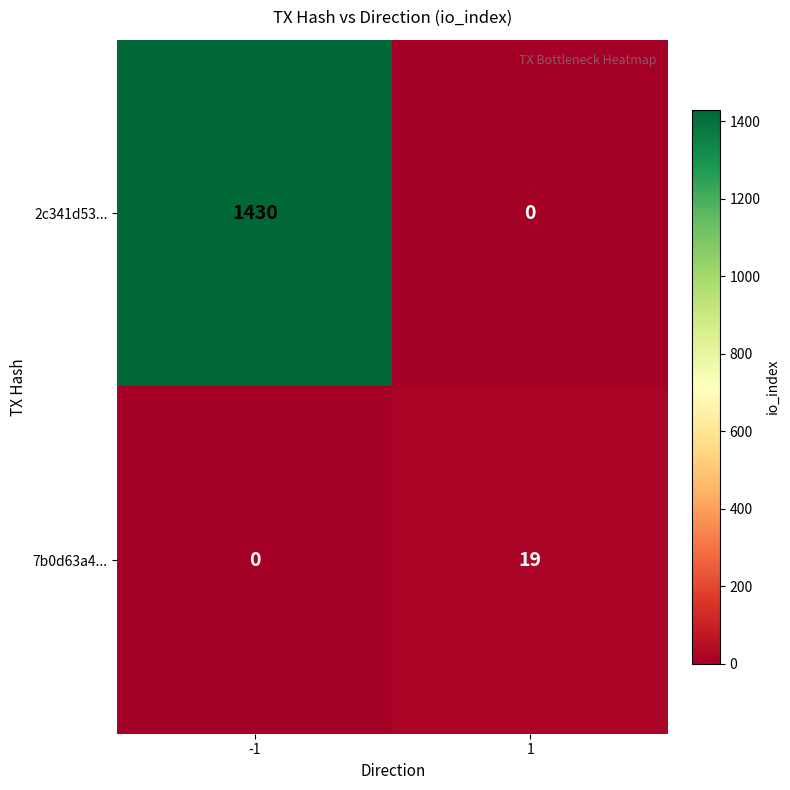

Which series changed the most between -1 and 1?

2c341d53...